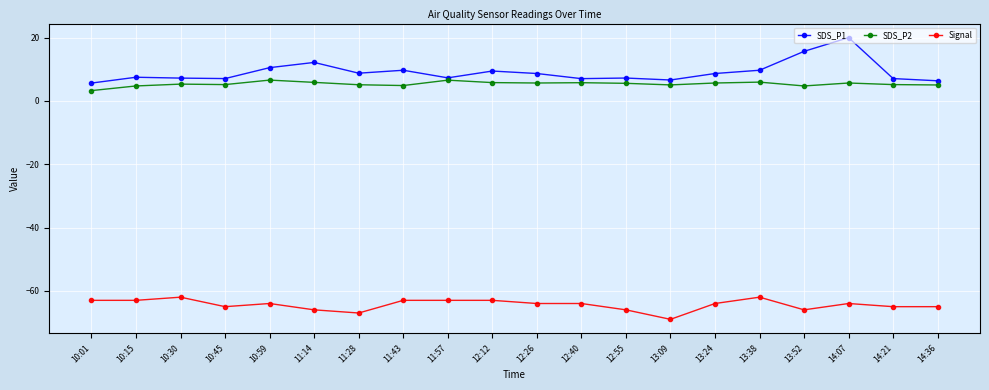

List the series in order of their peak value, highest first.

SDS_P1, SDS_P2, Signal